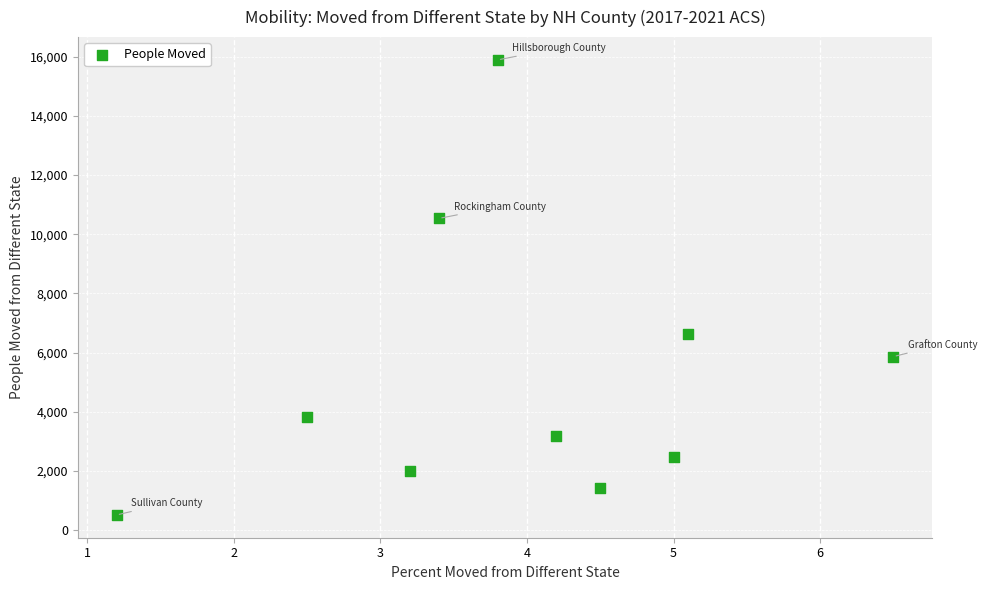

What is the average Y value?

5230